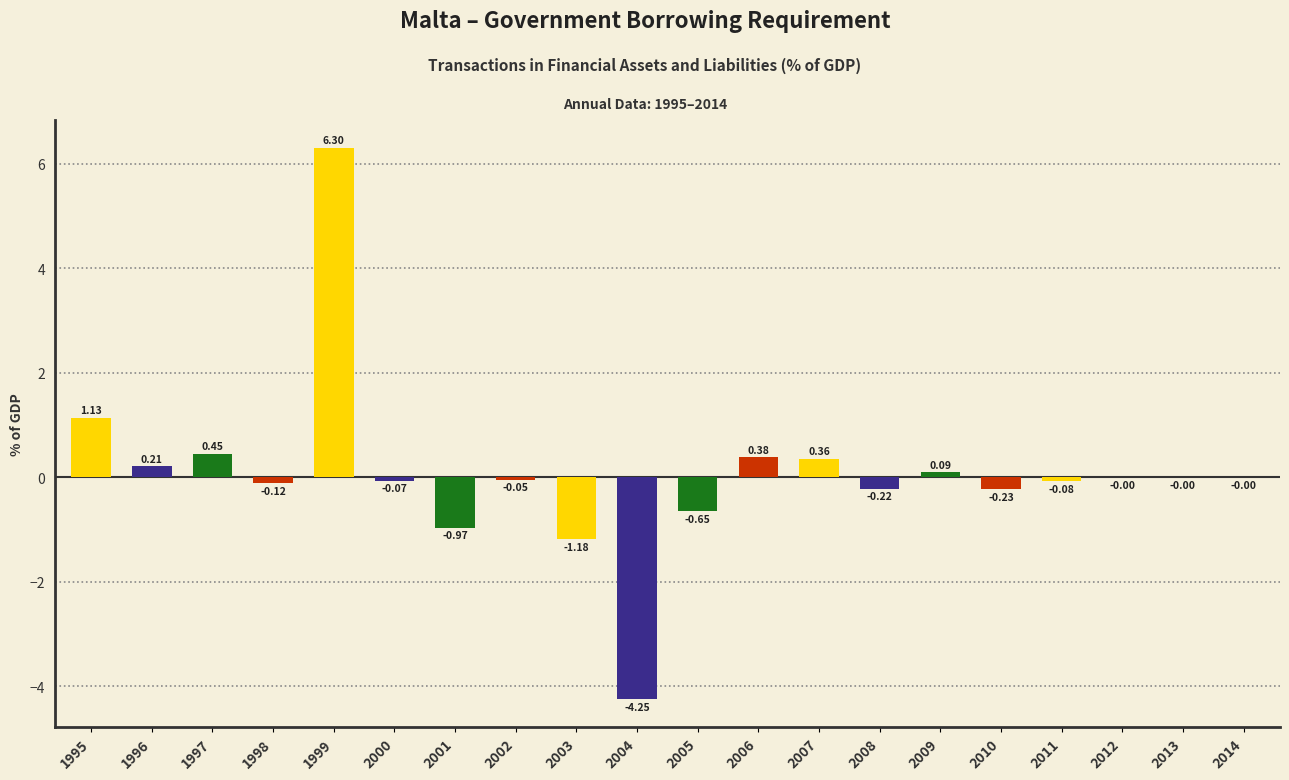

What is the change in value from 2007 to 2014?

-0.4